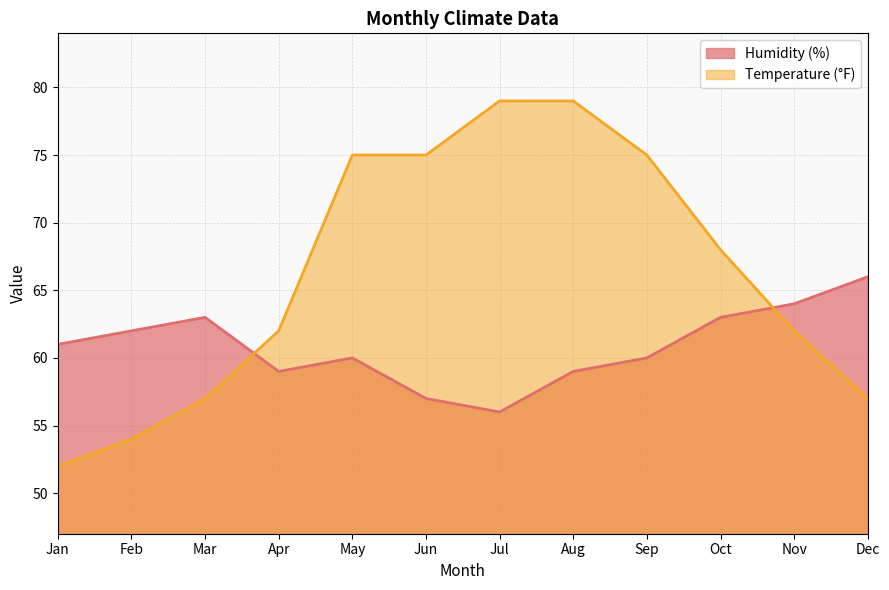

Does the chart display data point markers on the line(s)?

No